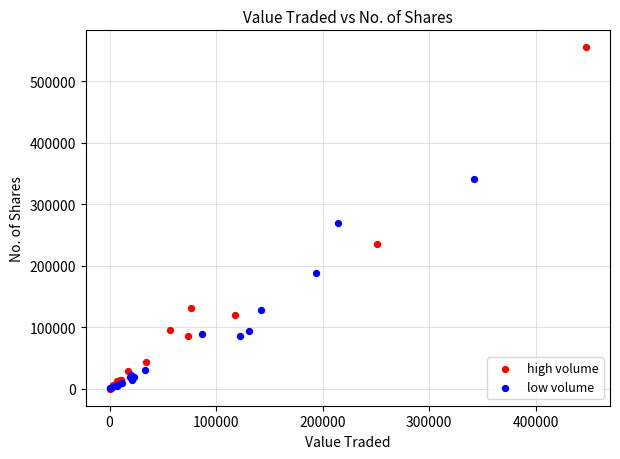

Which series contains the highest Y value?

high volume